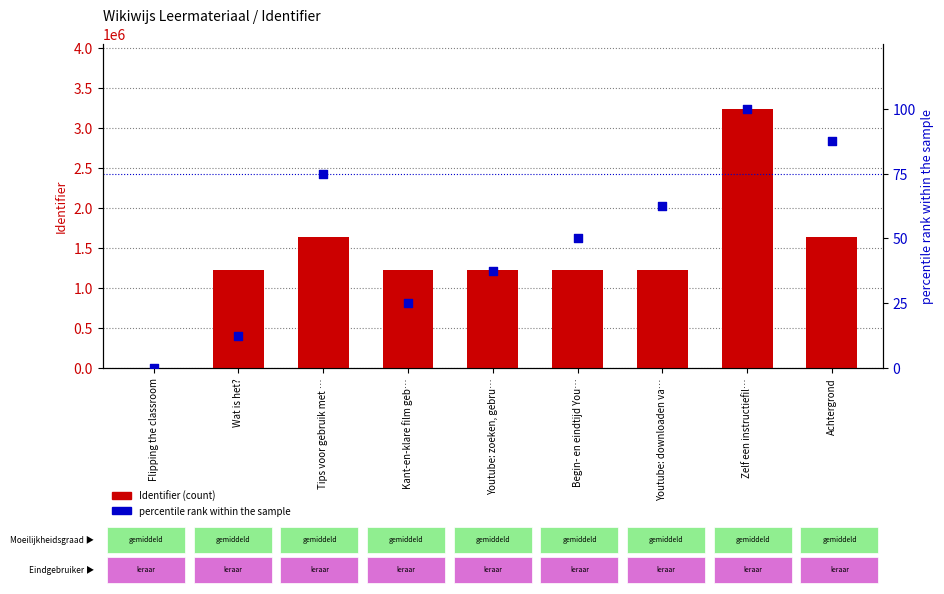

What are all the series names shown in the legend?

Identifier (count), percentile rank within the sample